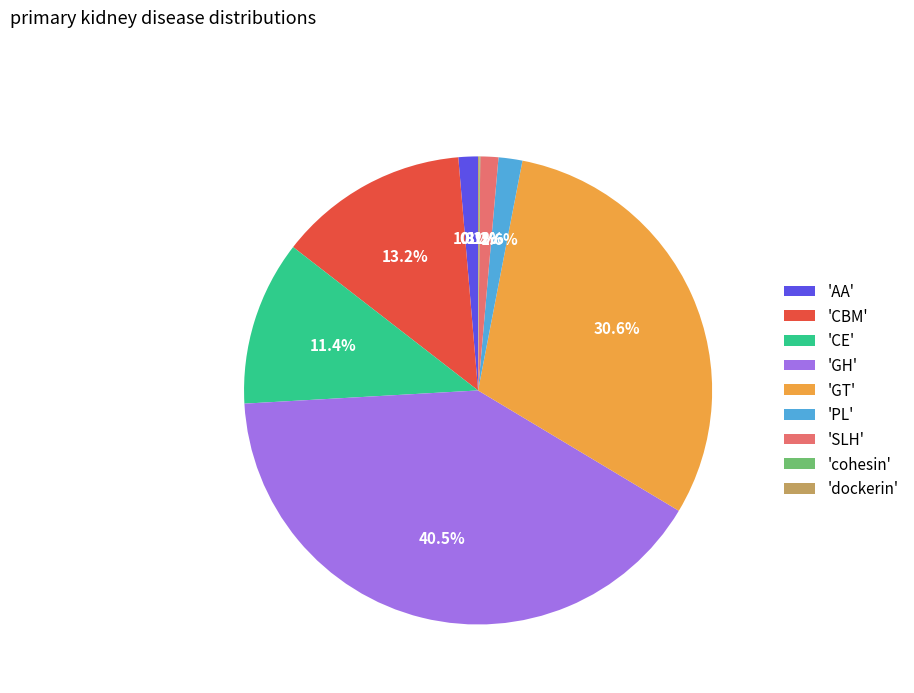

Is 'CE' the majority of the pie?

No